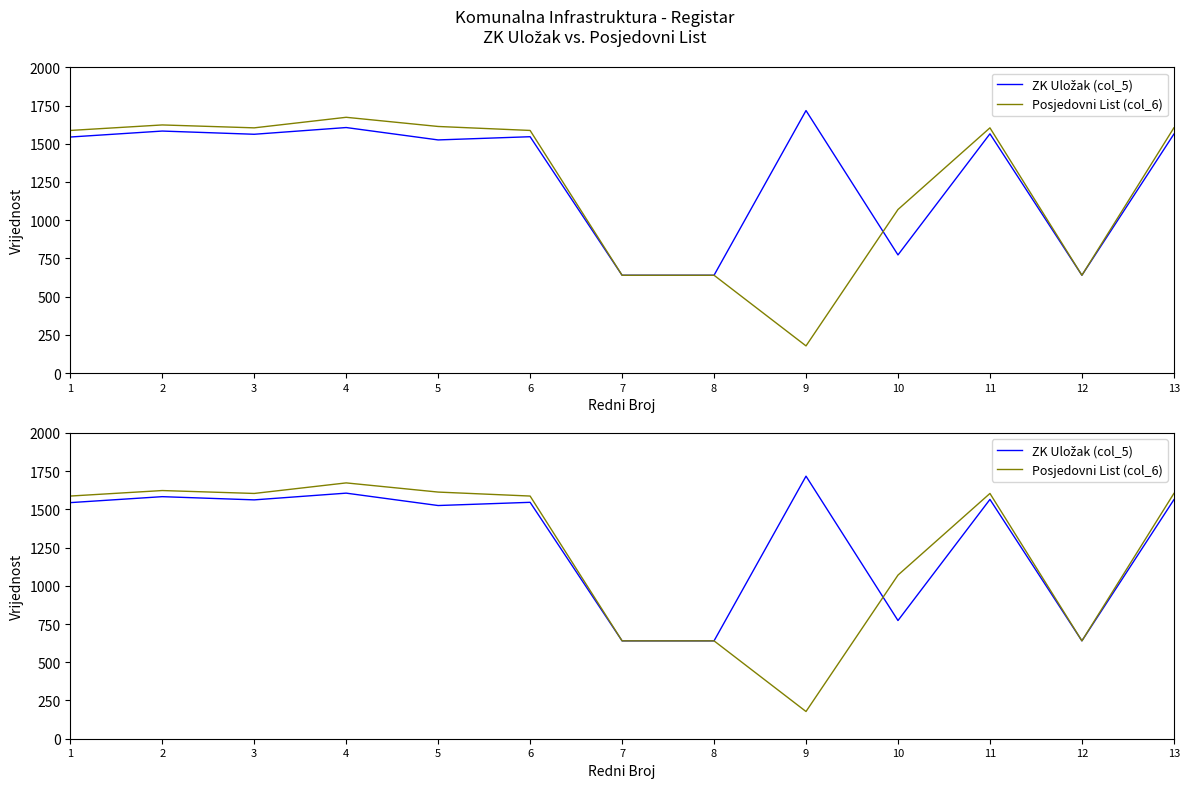

What is the maximum value shown in the chart?

1717